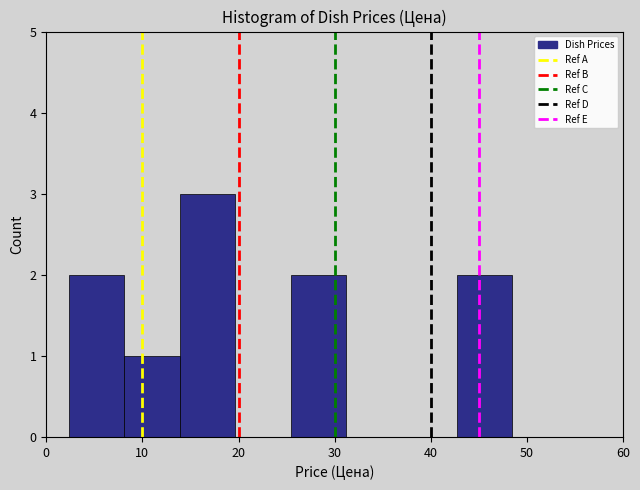

Reading left to right, list every bar in this chart as the range it spans on the x-axis followed by its height. Neither the bar edges nor the heights are printed on the chart, so give them approximately, as read against the axes.

2 to 8: 2
8 to 14: 1
14 to 20: 3
20 to 25: 0
25 to 31: 2
31 to 37: 0
37 to 43: 0
43 to 48: 2